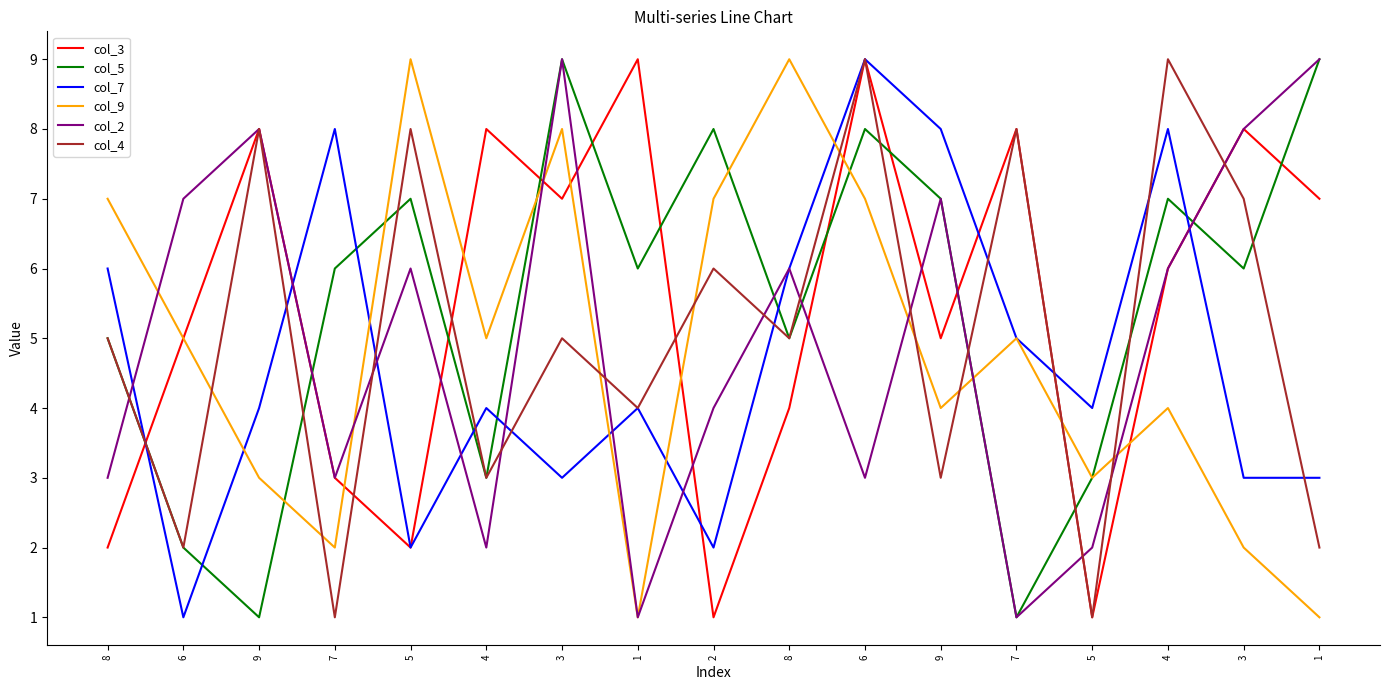

Rank the series at 8 from highest to lowest value.

col_9, col_7, col_5, col_4, col_2, col_3